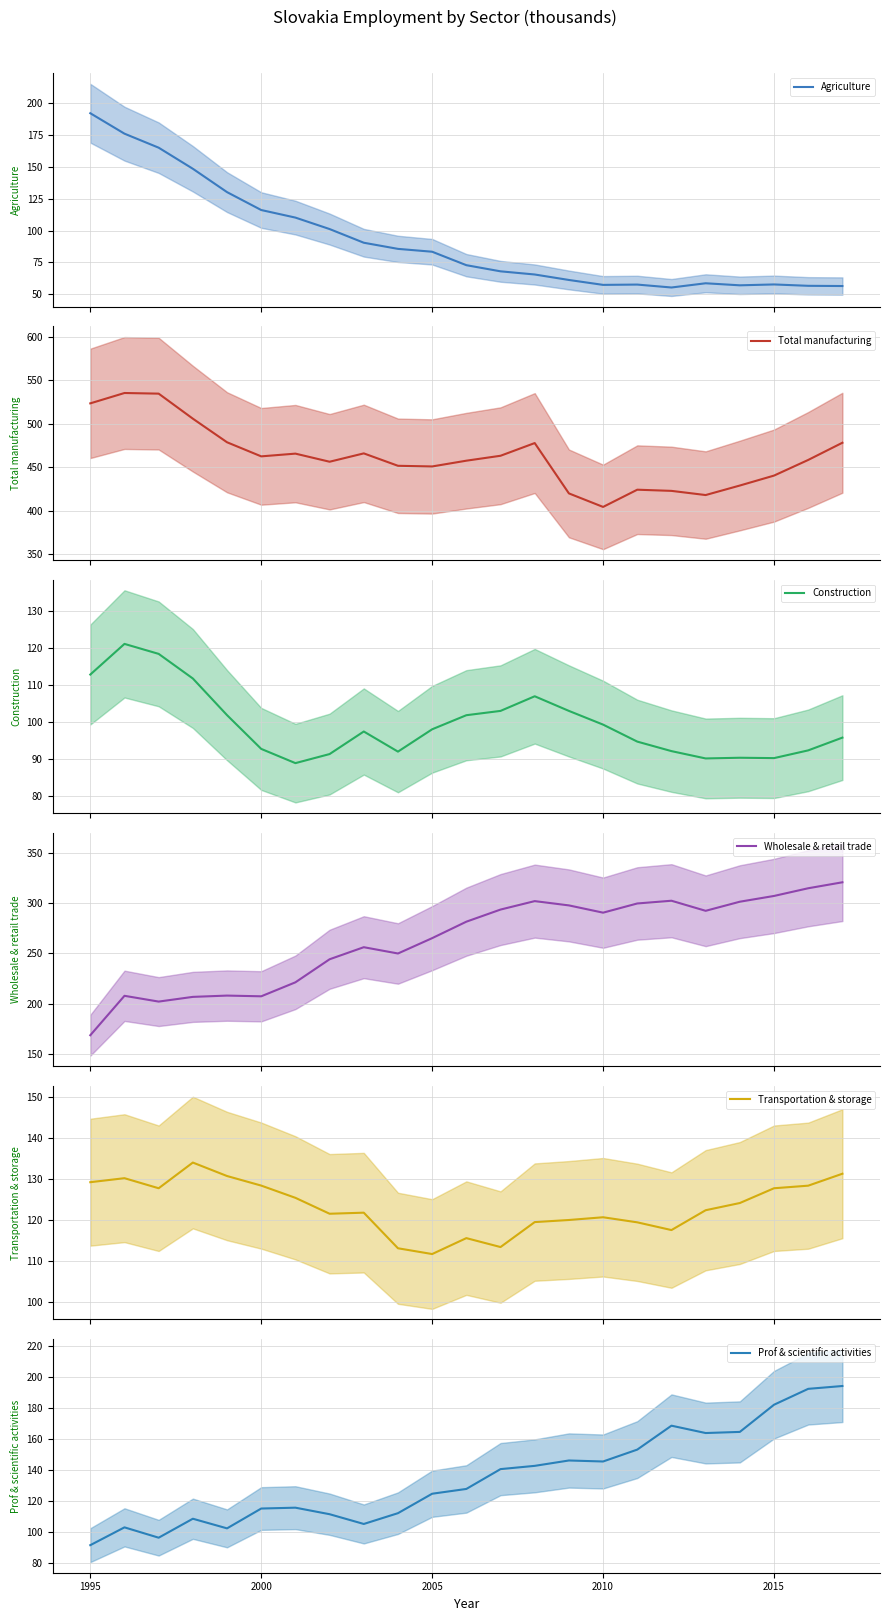

What is the maximum value for Agriculture?

192.0